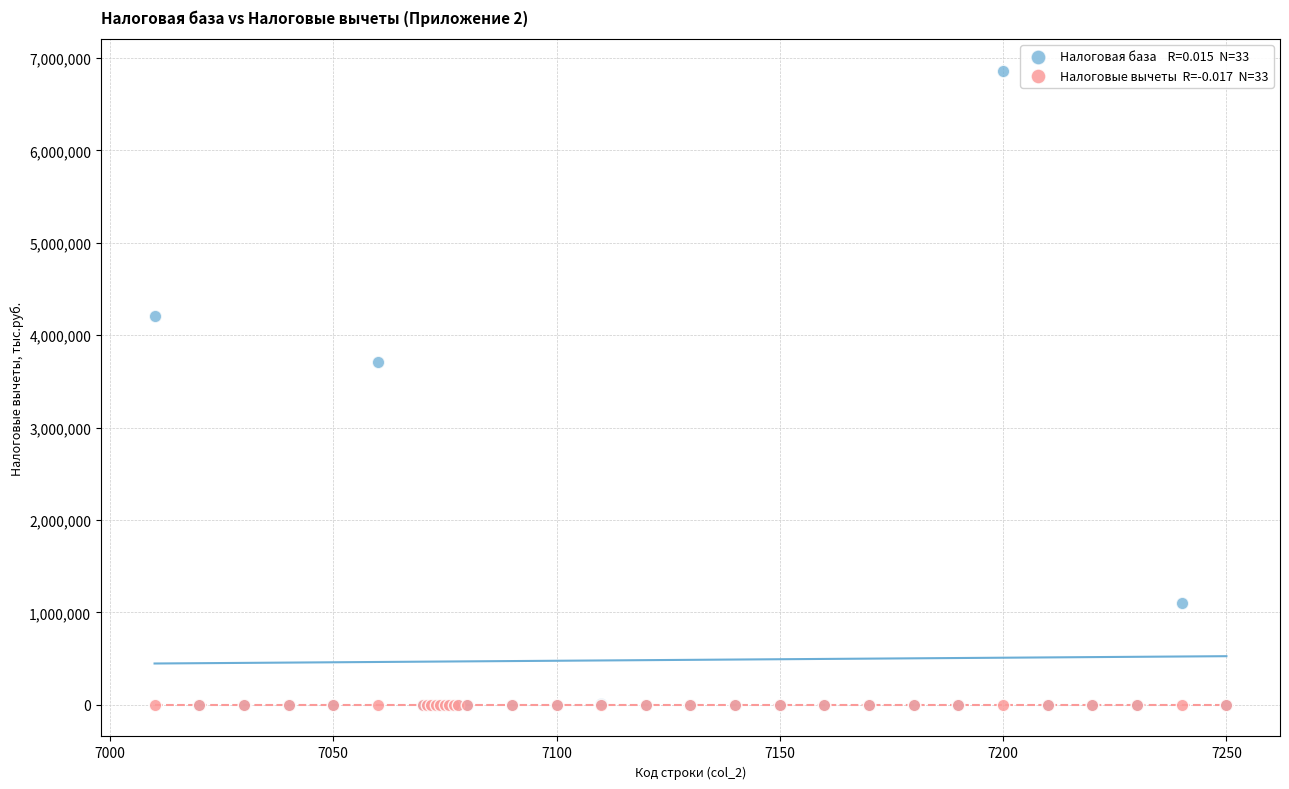

Across all series, what Y value is closest to 3429954?

3712165